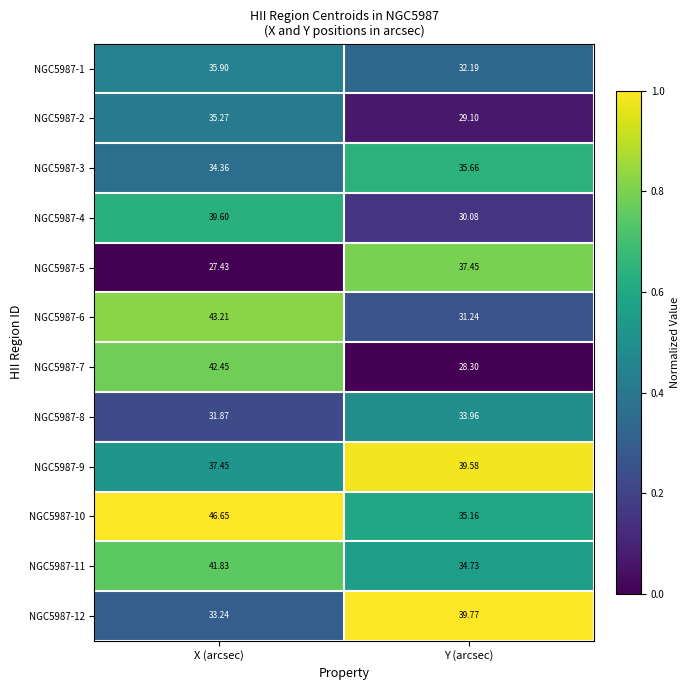

At which category is the sum across all series the highest?

X (arcsec)